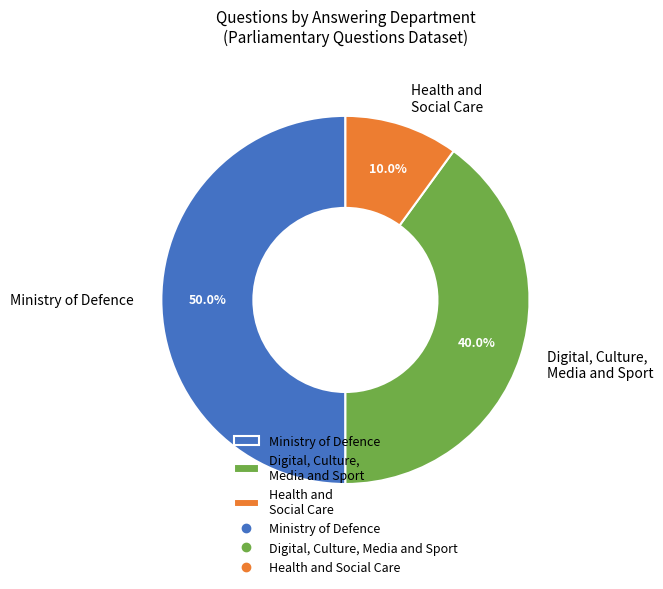

Does Health and Social Care account for over 50% of the chart?

No